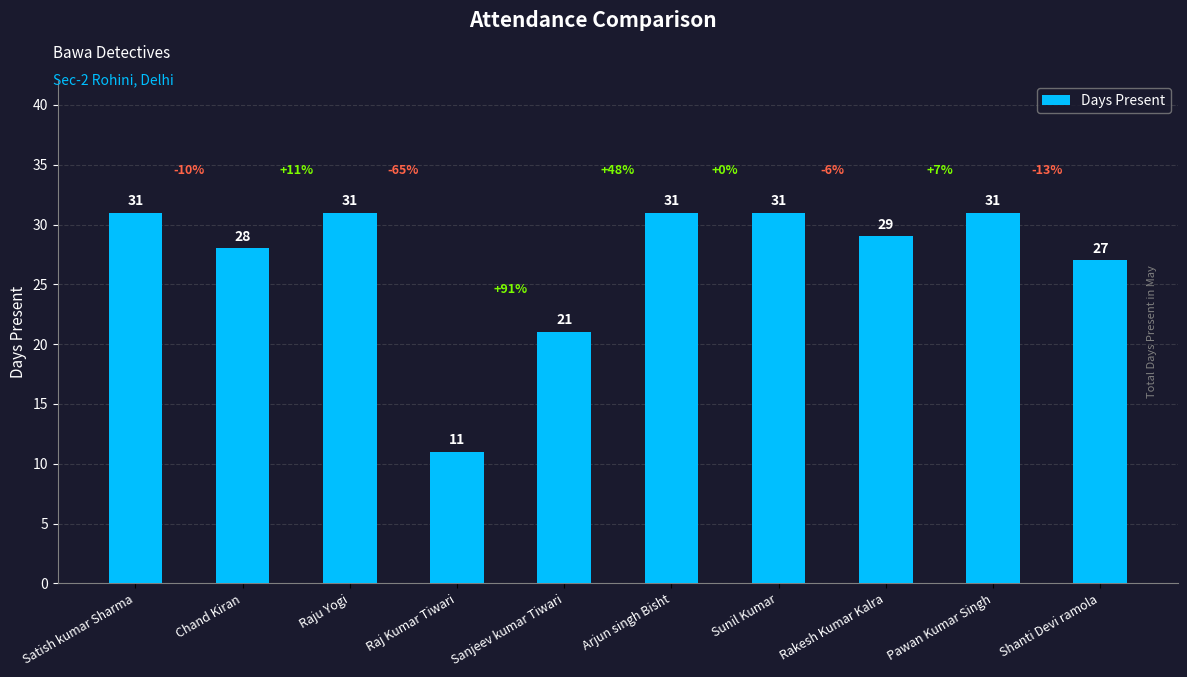

Does the chart contain stacked bars?

No